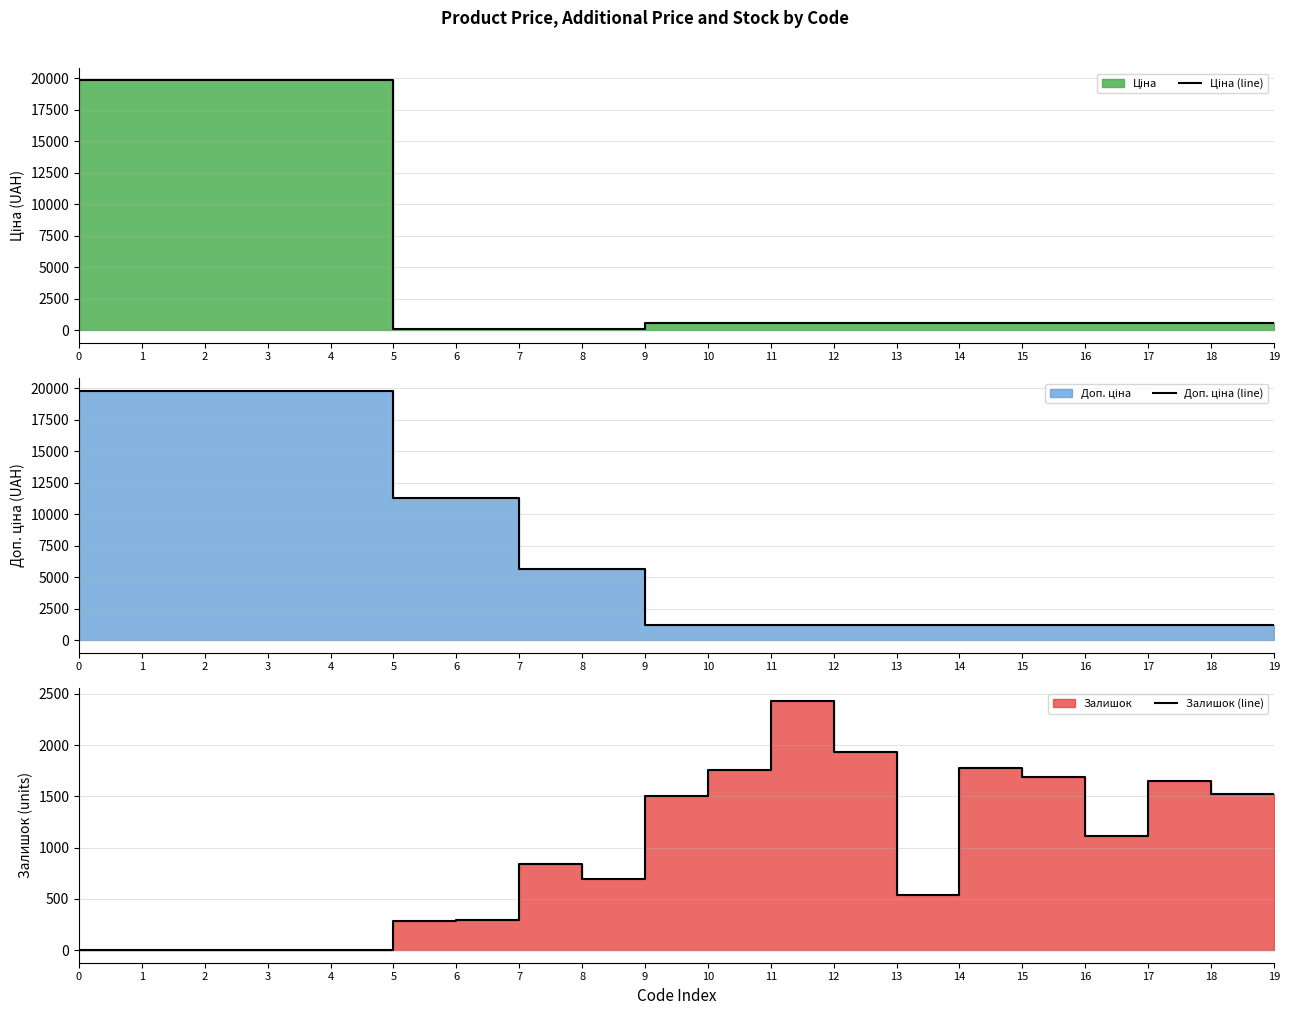

Which series changed the most between 2 and 7?

Ціна (line)